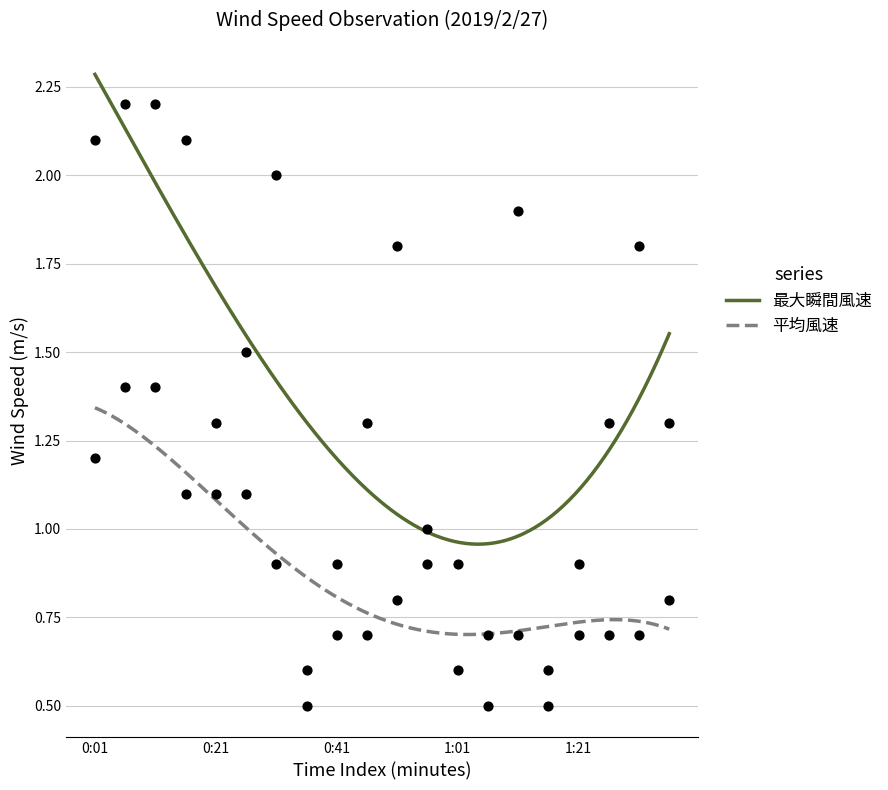

Is the value of 最大瞬間風速 at 0:31 greater than the value of 平均風速 at 1:06?

Yes